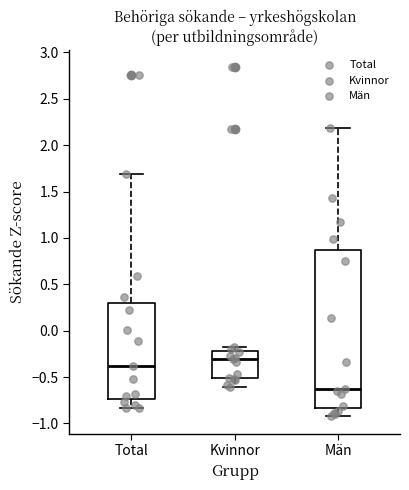

Where does the upper whisker of the box for Män end on the y-axis? The values are not printed on the chart, so give them approximately, as read against the axis.

2.20